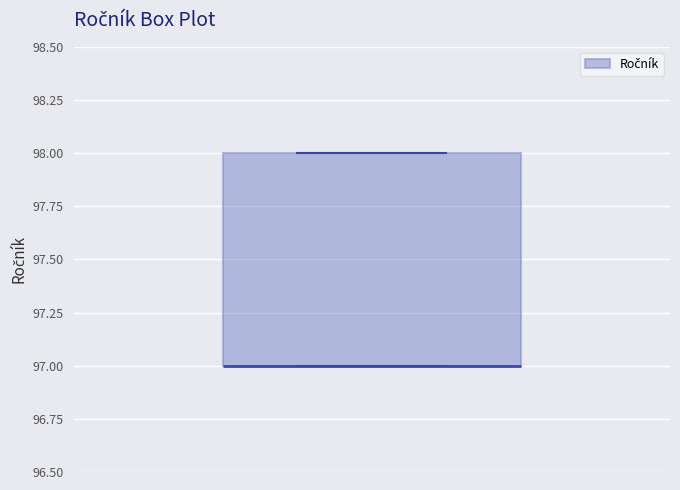

Transcribe this box plot: give where the median line is, the range the box spans, and where the two whiskers end, as read against the y-axis. The values are not printed on the chart, so give them approximately, as read against the axis.

median 97 (drawn on the box's lower edge), box 97 to 98, whiskers 97 to 98